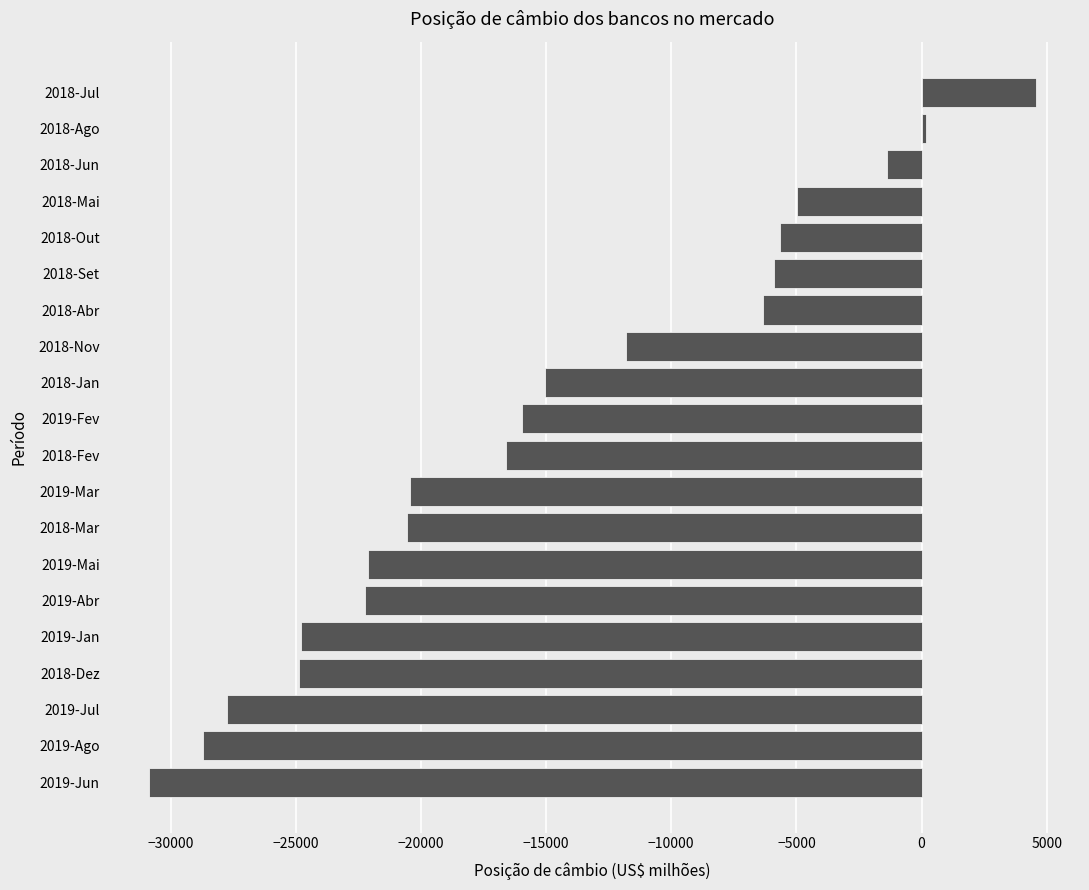

Which label corresponds to the smallest value in the chart?

2019-Jun